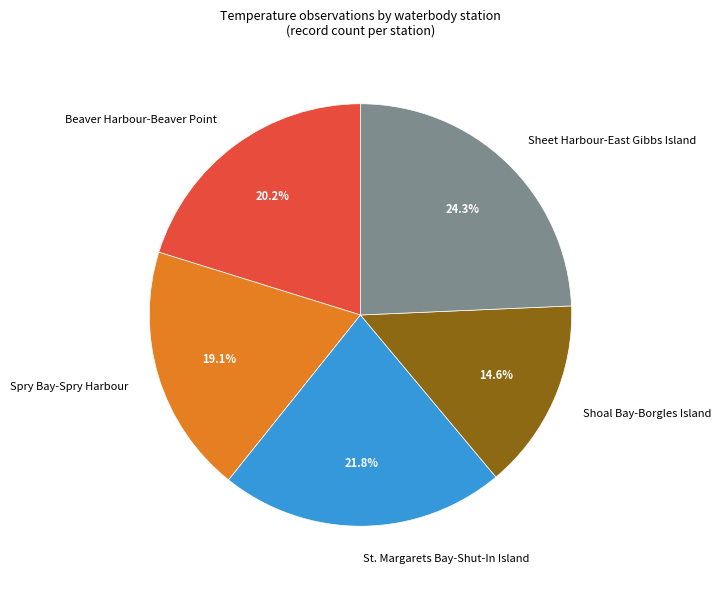

Rank the categories by value from highest to lowest.

Sheet Harbour-East Gibbs Island, St. Margarets Bay-Shut-In Island, Beaver Harbour-Beaver Point, Spry Bay-Spry Harbour, Shoal Bay-Borgles Island